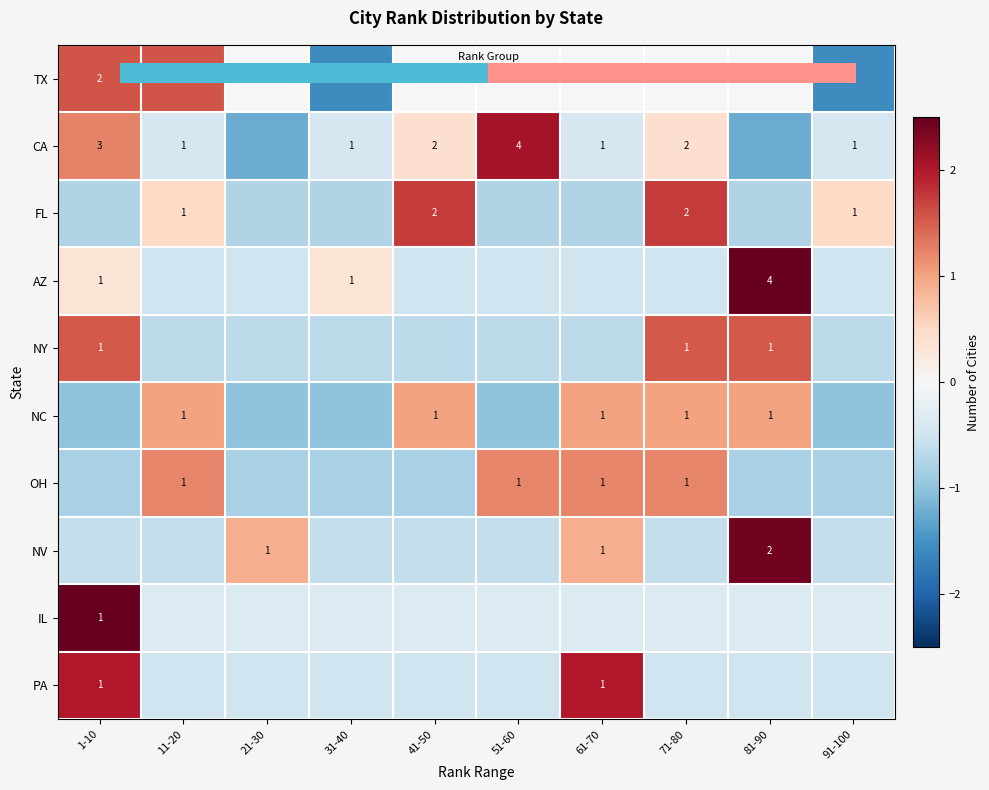

Is the value of NY at 81-90 greater than the value of IL at 41-50?

Yes